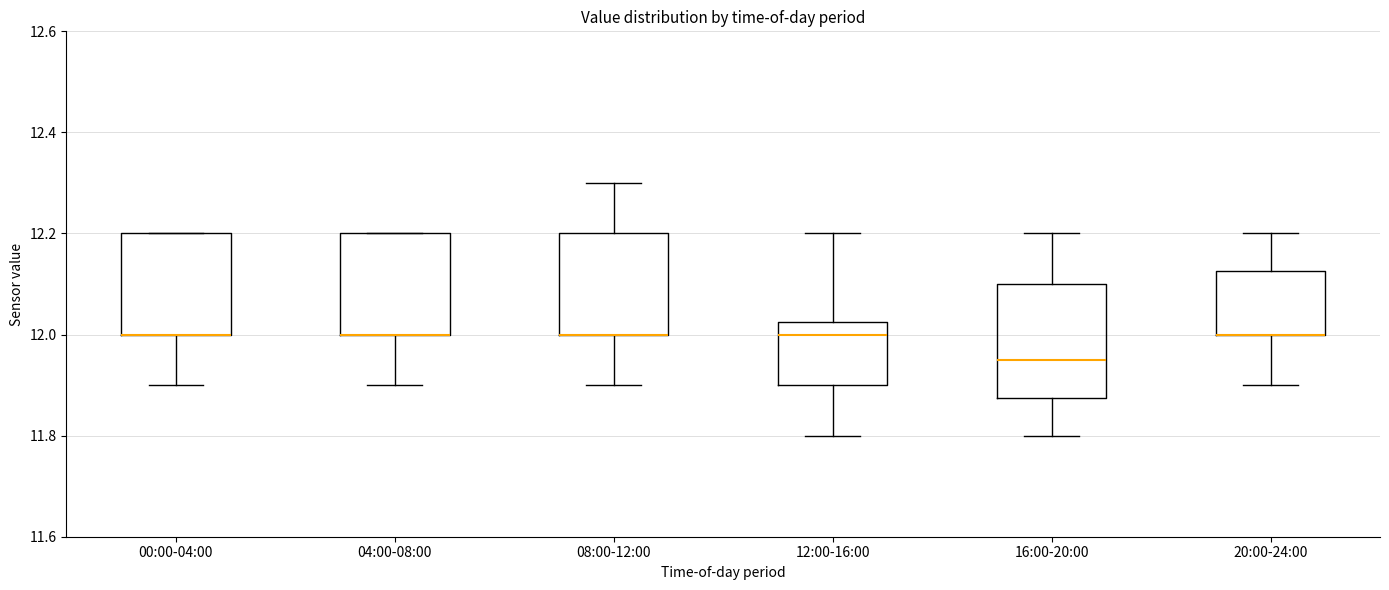

Reading left to right, transcribe this box plot: for each box, give where its median line is, the range the box spans, and where its two whiskers end, as read against the y-axis. The values are not printed on the chart, so give them approximately, as read against the axis.

00:00-04:00: median 12.00 (drawn on the box's lower edge), box 12.00 to 12.20, whiskers 11.90 to 12.20
04:00-08:00: median 12.00 (drawn on the box's lower edge), box 12.00 to 12.20, whiskers 11.90 to 12.20
08:00-12:00: median 12.00 (drawn on the box's lower edge), box 12.00 to 12.20, whiskers 11.90 to 12.30
12:00-16:00: median 12.00, box 11.90 to 12.02, whiskers 11.80 to 12.20
16:00-20:00: median 11.96, box 11.88 to 12.10, whiskers 11.80 to 12.20
20:00-24:00: median 12.00 (drawn on the box's lower edge), box 12.00 to 12.12, whiskers 11.90 to 12.20